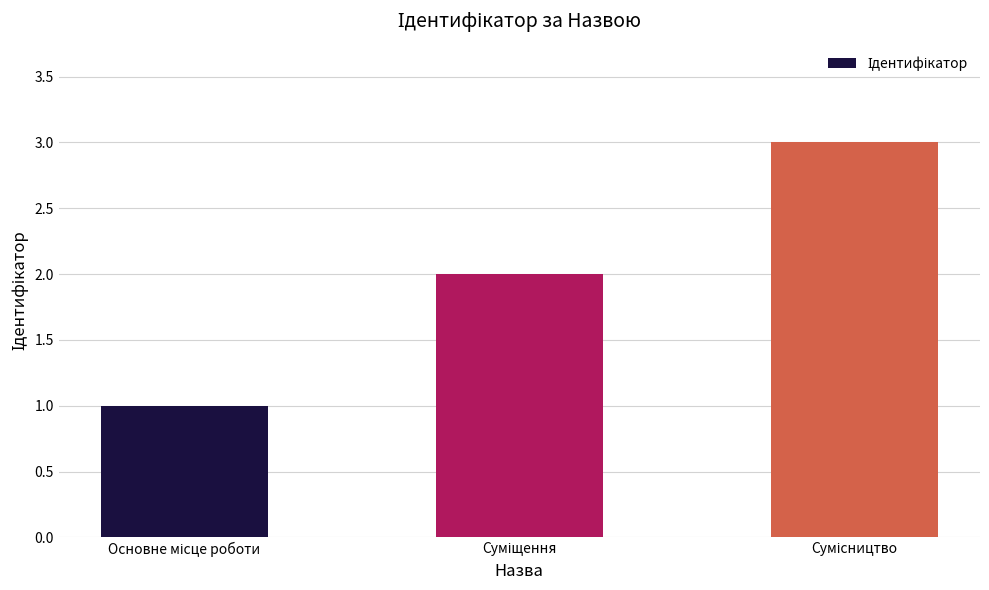

How many data points does each series have?

3